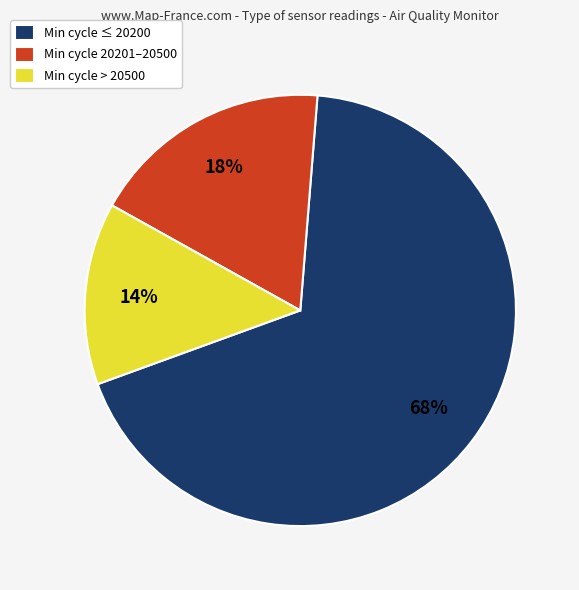

To the nearest percent, what is the average slice percentage?

33%